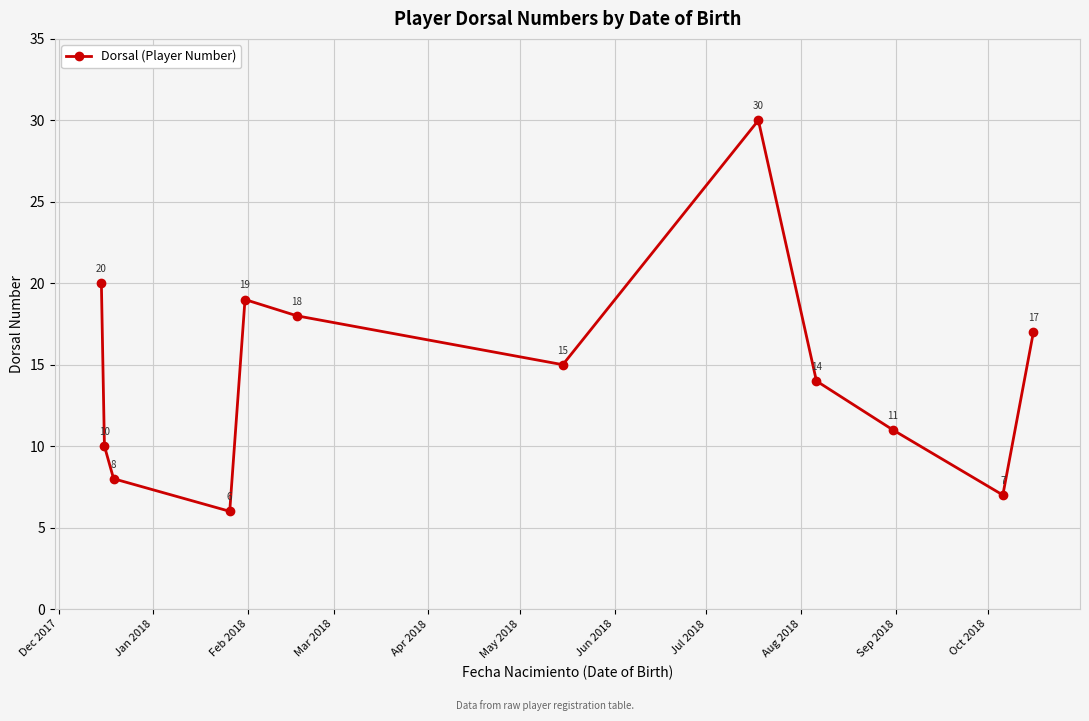

What is the minimum value shown in the chart?

6